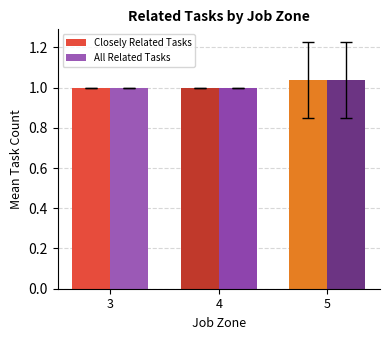

At which category is the sum across all series the highest?

5